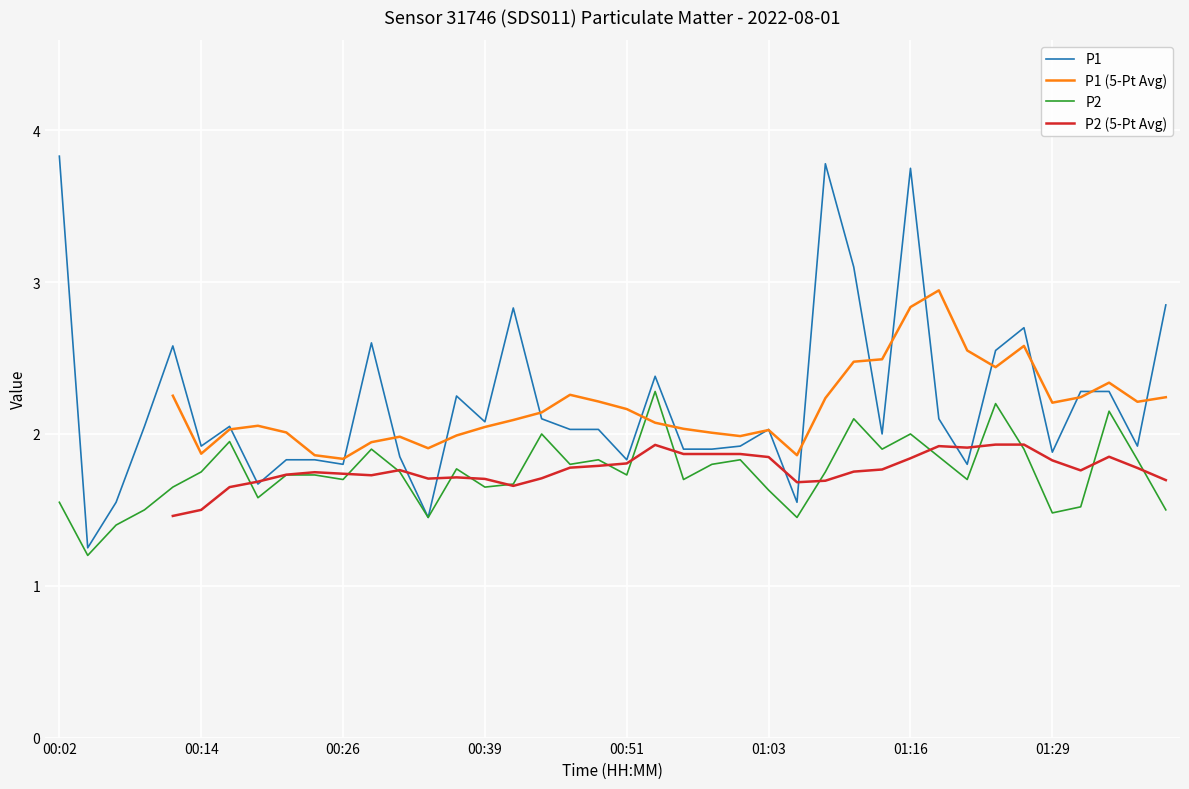

Rank the series at 00:29 from lowest to highest value.

P2, P1